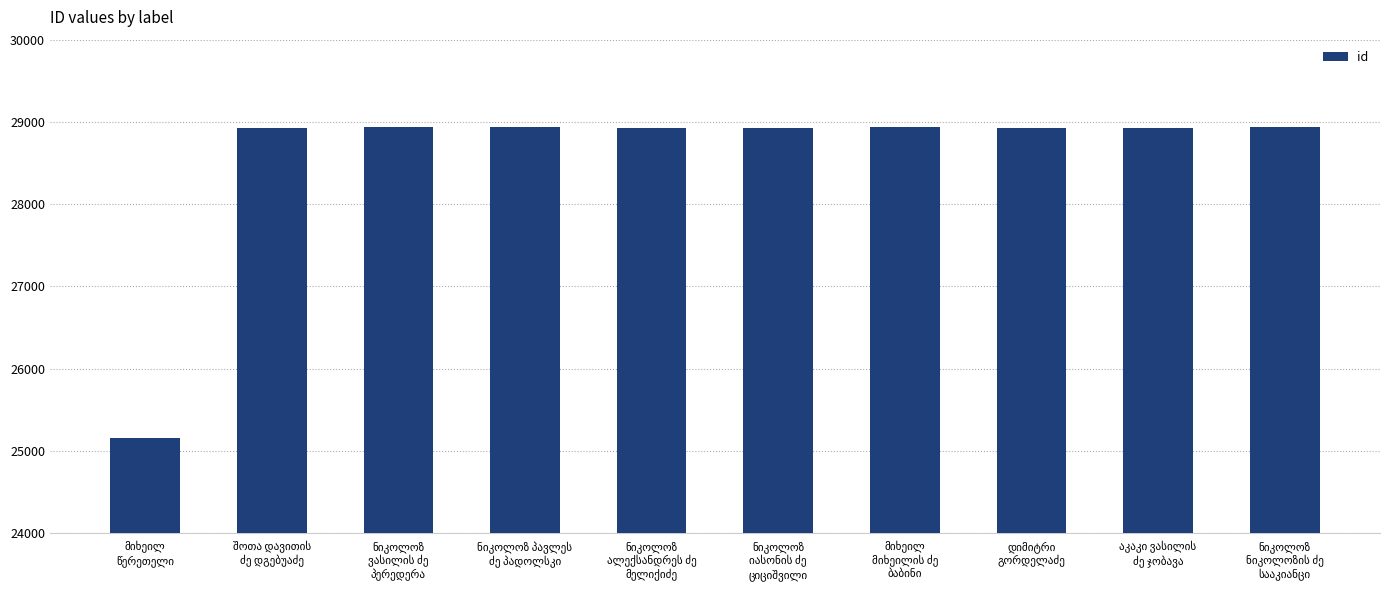

What is the smallest value displayed?

25158